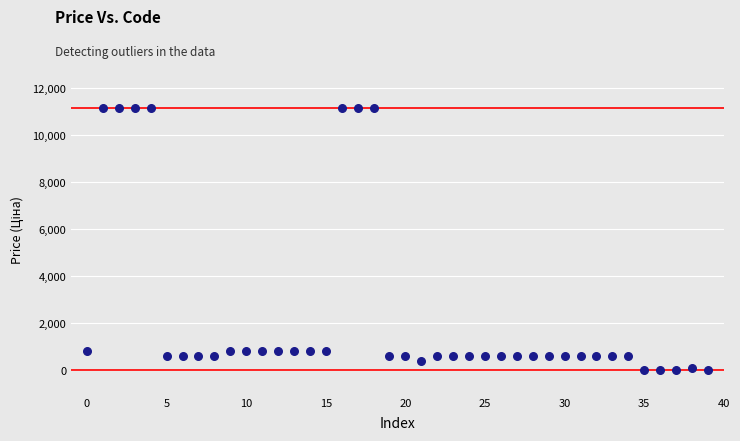

What is the range of Y values (max minus min)?

11156.2